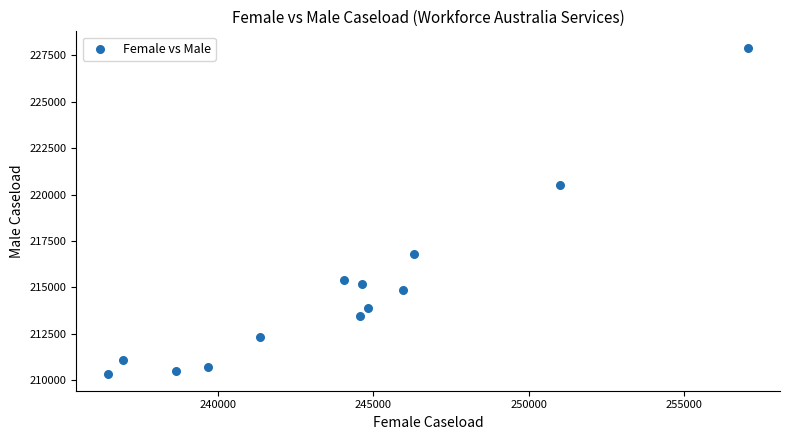

What Y value in the scatter plot is closest to 219112?

220495